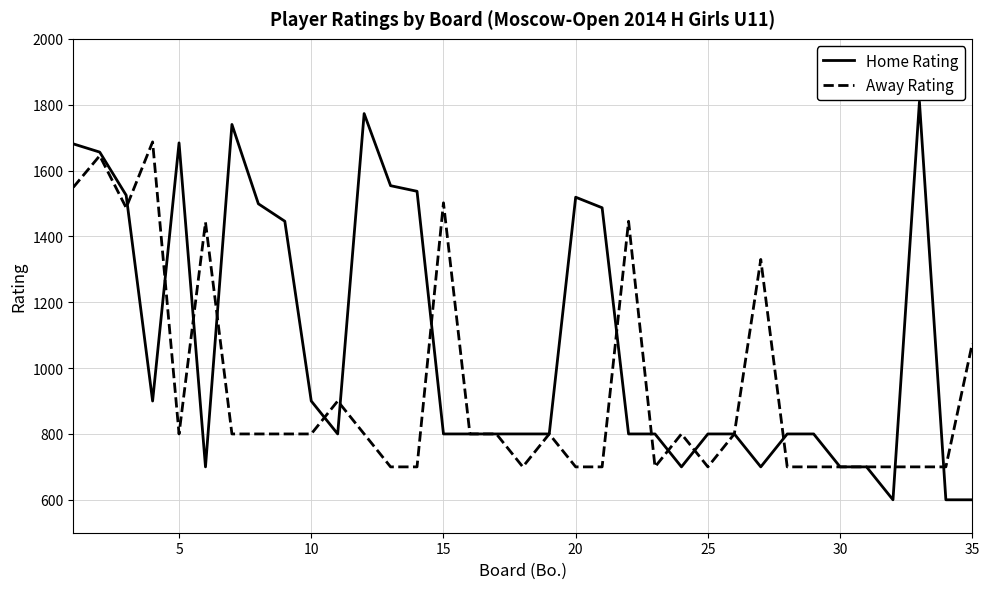

Rank the series by their average value, from highest to lowest.

Home Rating, Away Rating